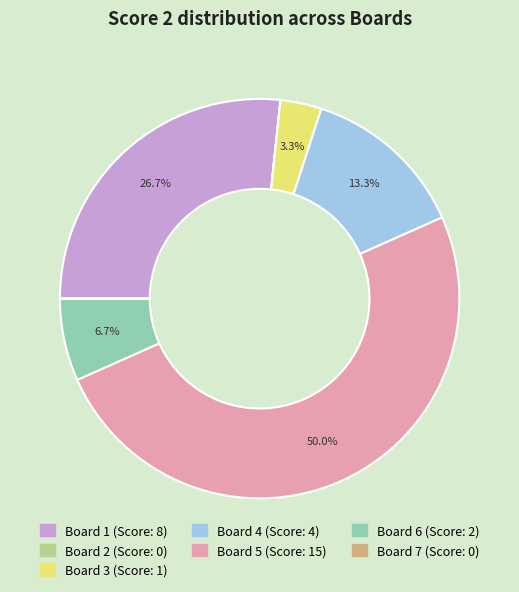

Approximately how many times larger is the value at Board 4 compared to Board 5?

0.3